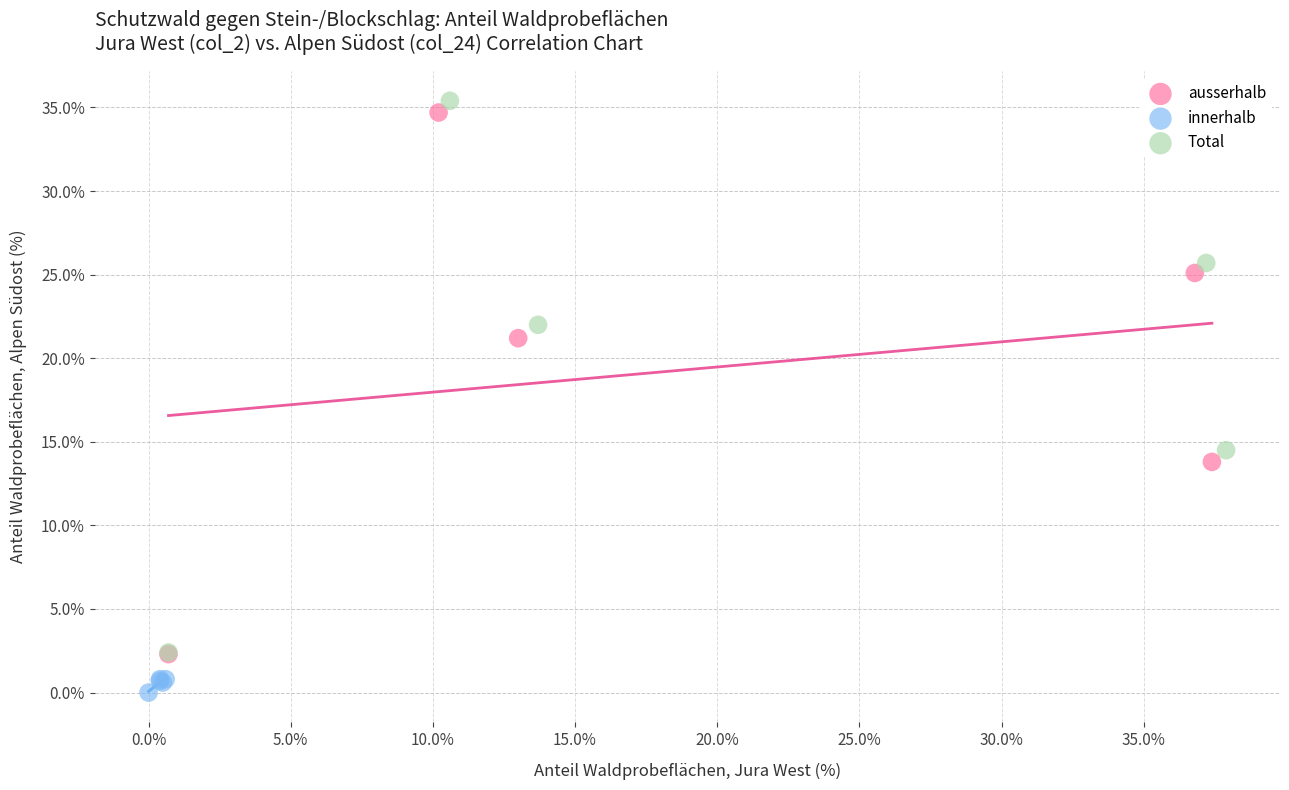

Which series reaches the minimum Y coordinate?

innerhalb